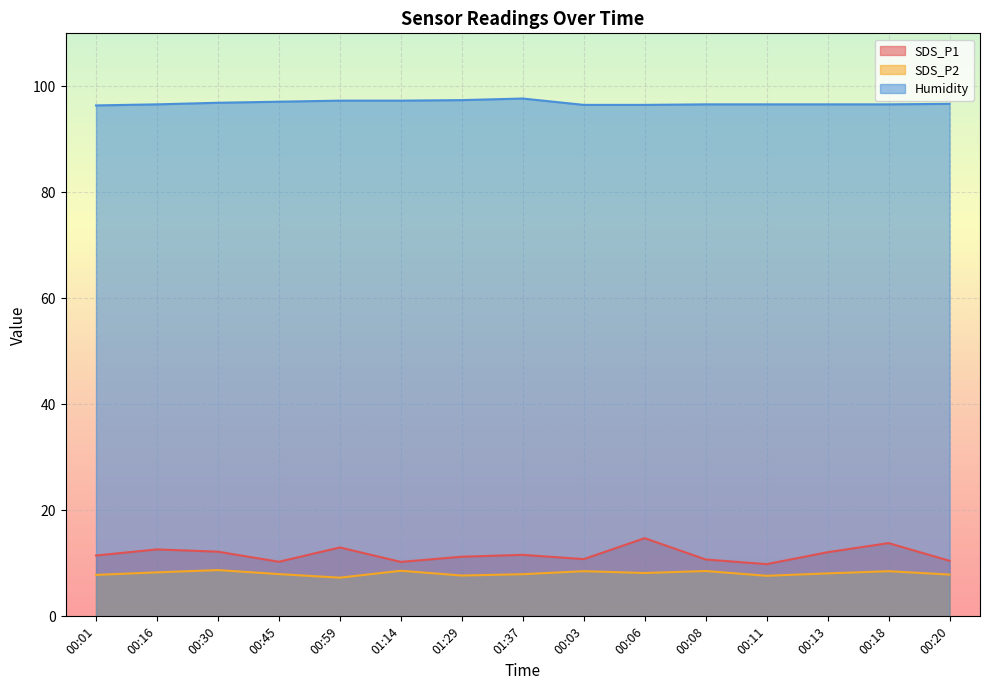

Between 00:08 and 00:30, which is larger?

00:30